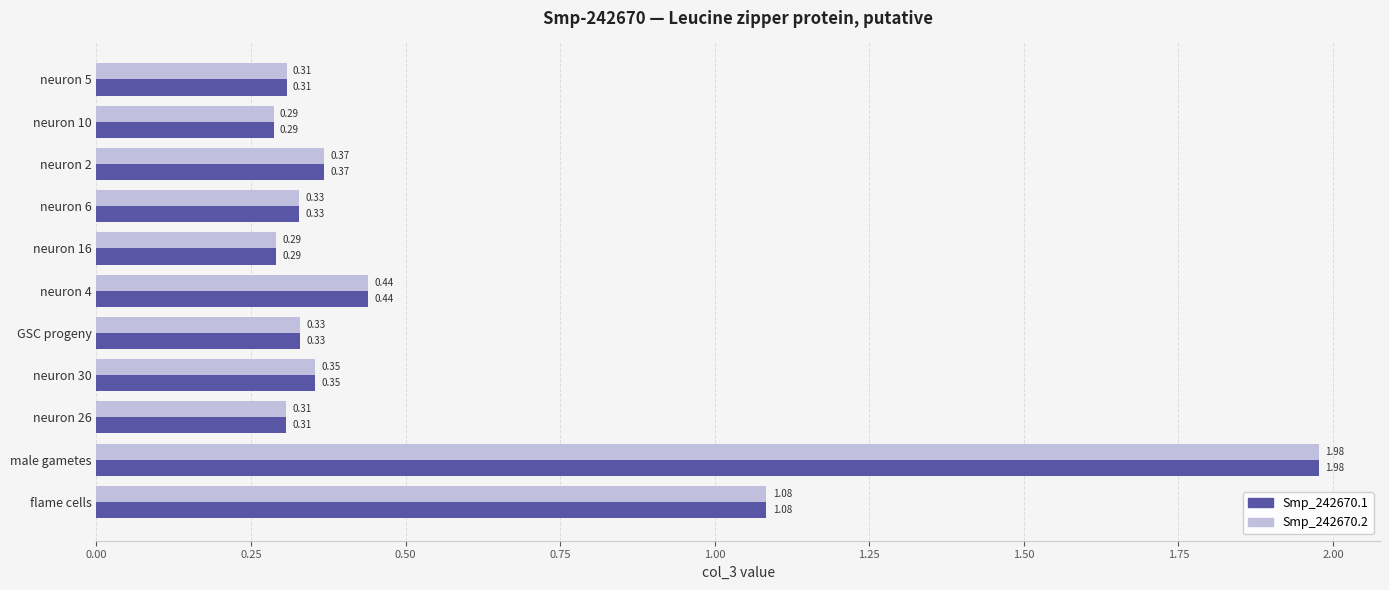

At which label is Smp_242670.2 closest to 1?

flame cells